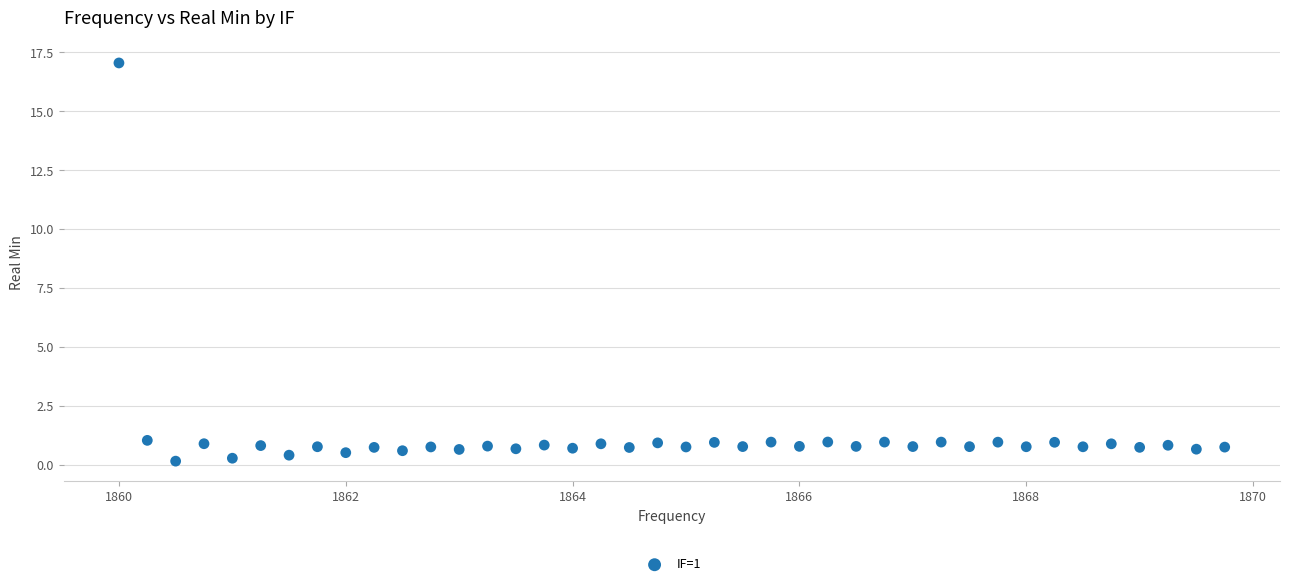

What is the range of X values (max minus min)?

9.8